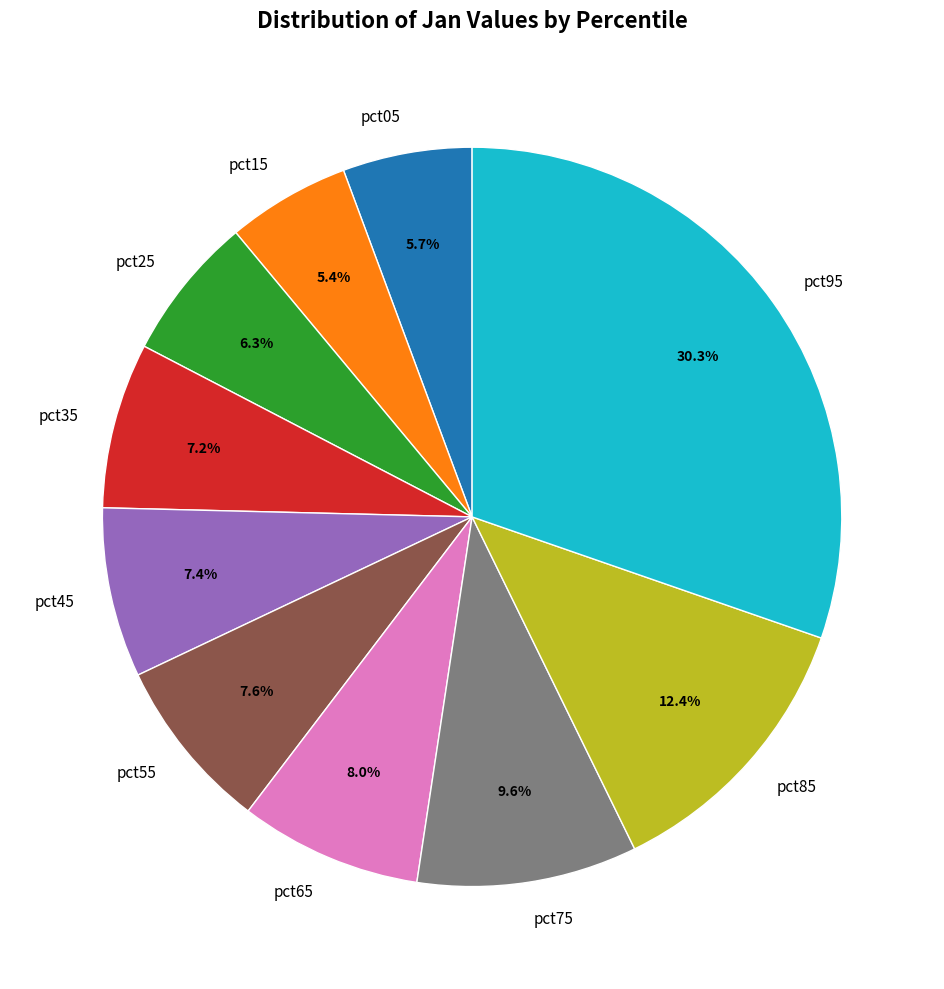

To the nearest percent, what is the difference between the pct05 and pct65 slice percentages?

2%